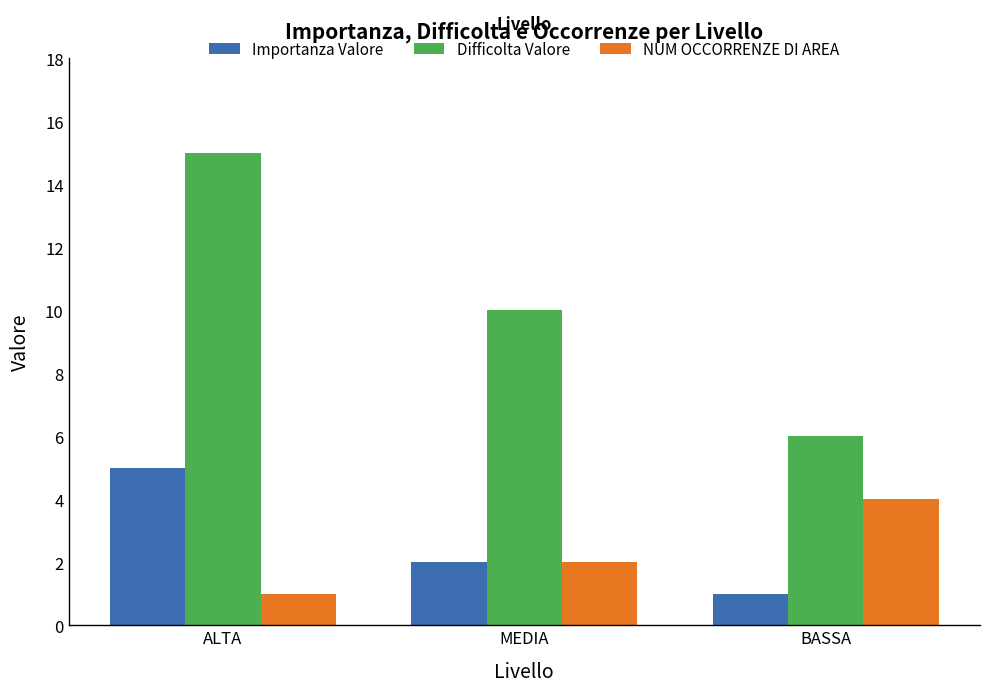

Which series has the largest range (max minus min)?

Difficolta Valore